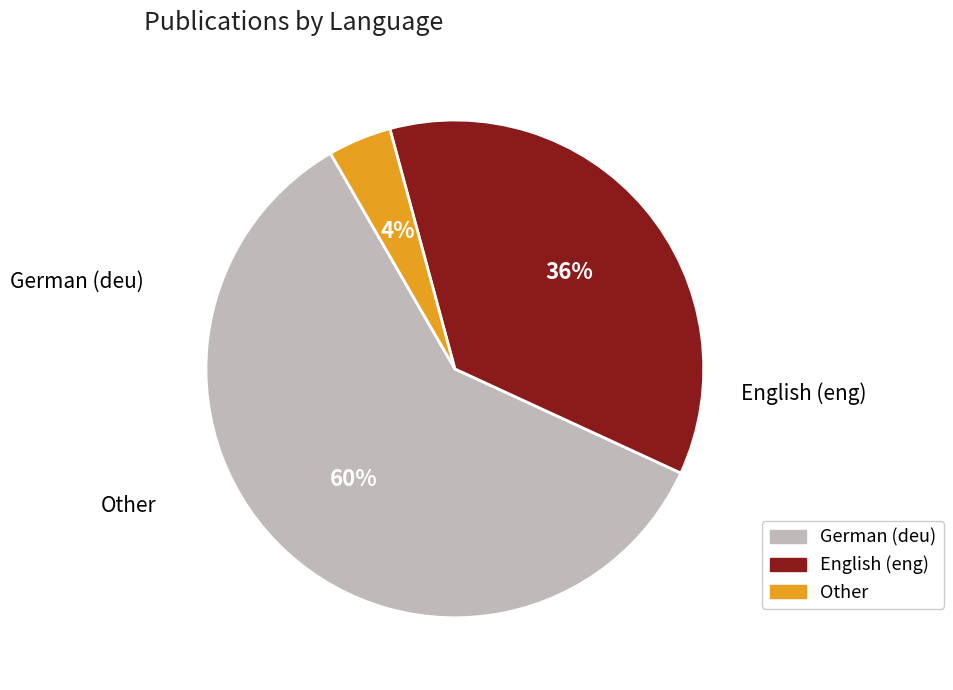

To the nearest percent, what is the average slice percentage?

33%